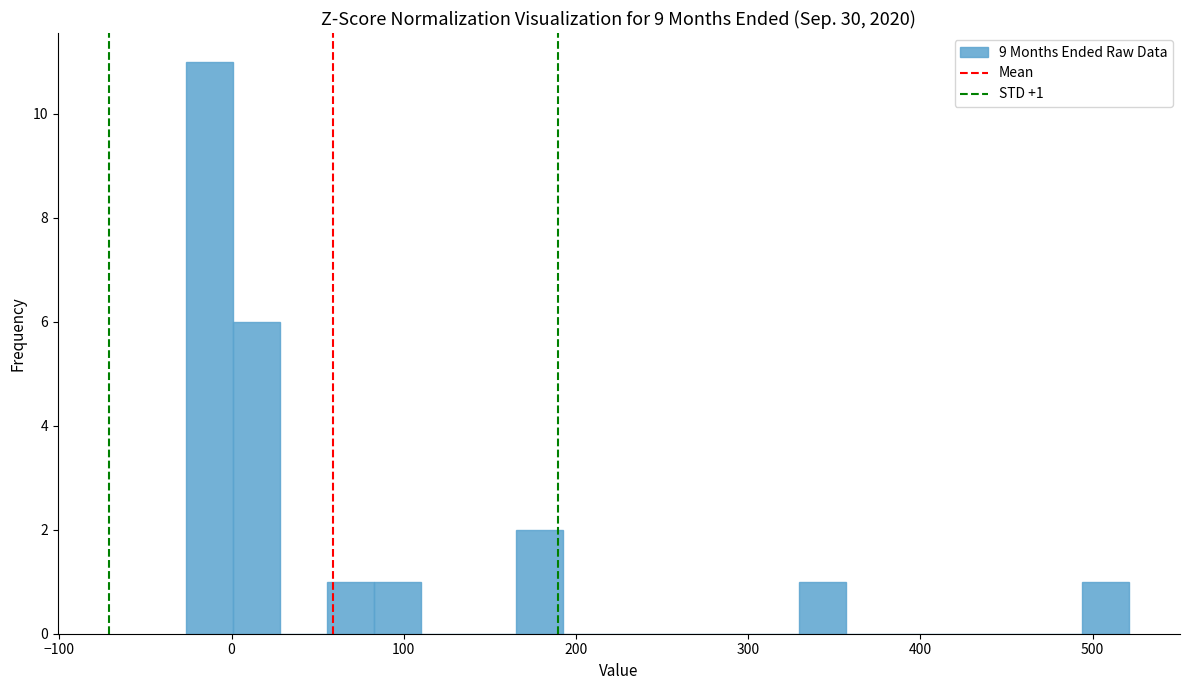

Around what value on the x-axis is the tallest bar? Give the approximate position of its centre, as read against the axis.

-10